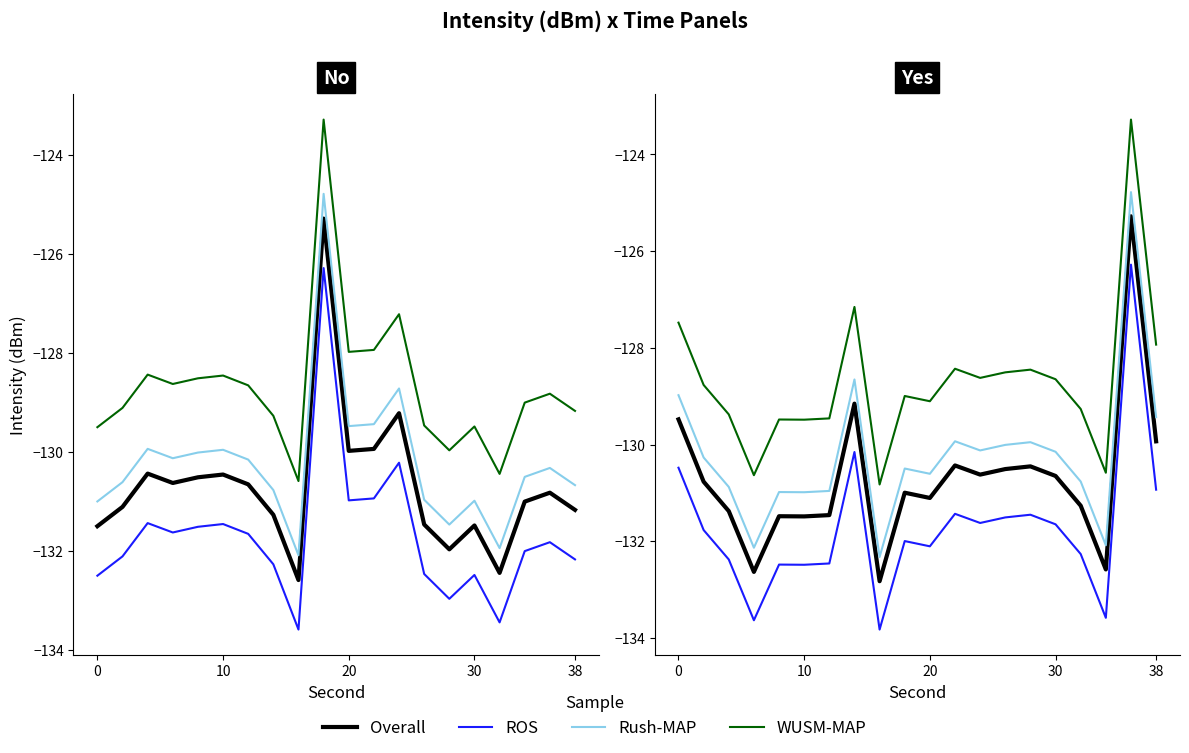

What is the difference between the highest and lowest values at 6?

3.0